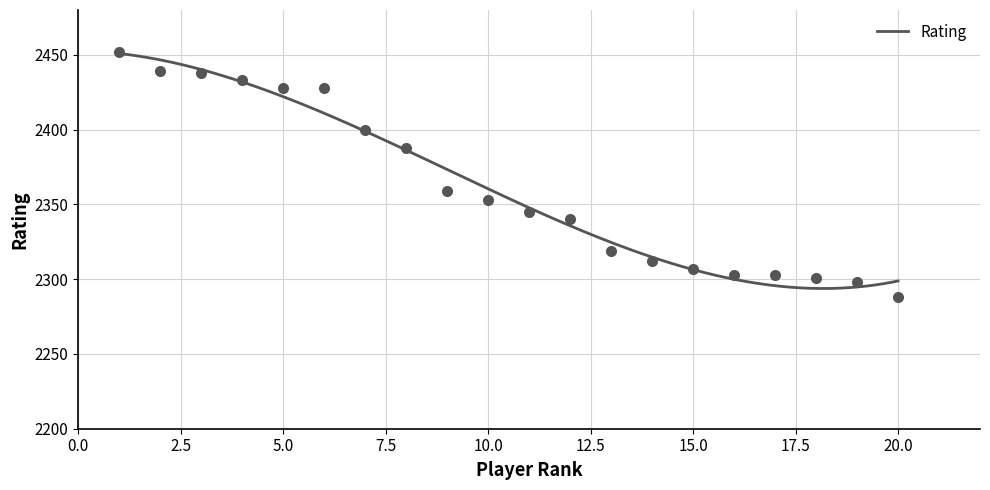

What is the smallest value displayed?

2288